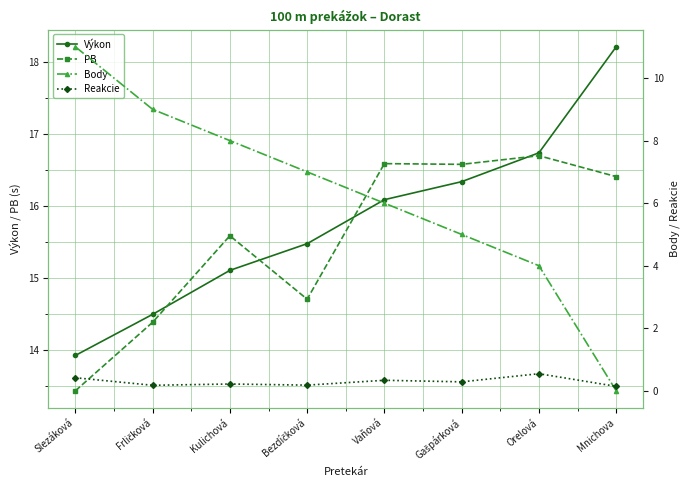

True or false: PB and Body cross at least once.

False